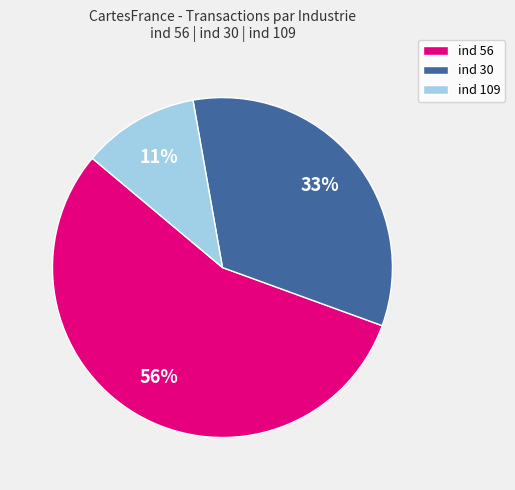

Which has a higher value, ind 56 or ind 30?

ind 56